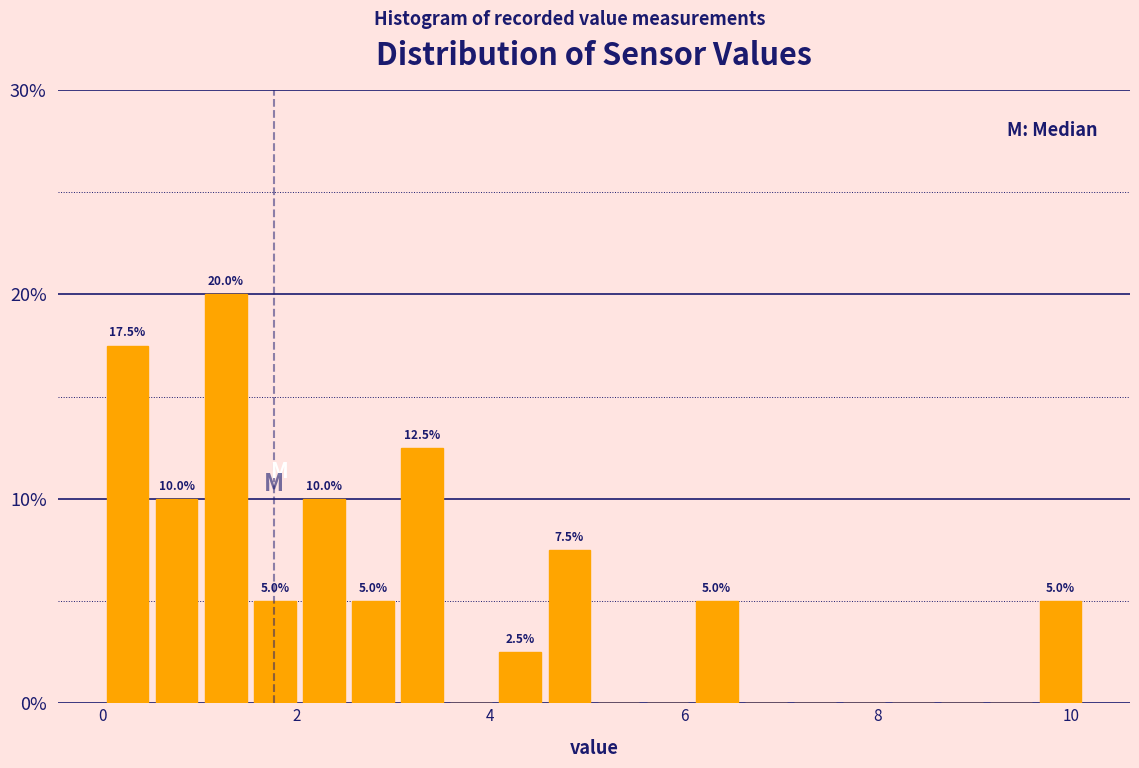

Read against the x-axis, roughly where is the centre of the tallest bar?

1.2